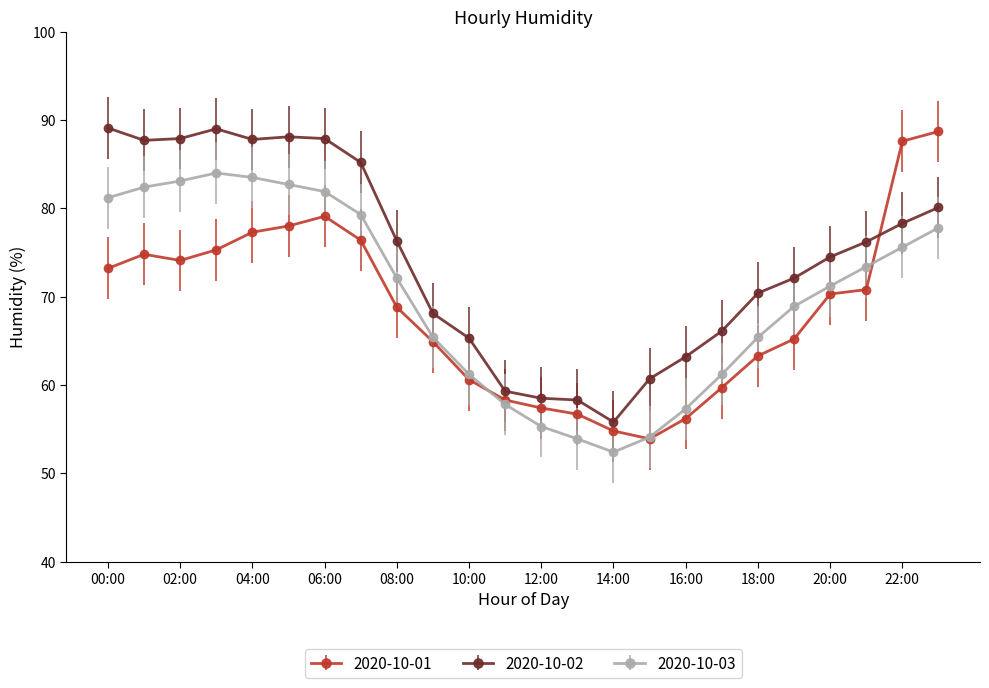

What is the value of the 2020-10-02 point at the 18th from the left?

66.1